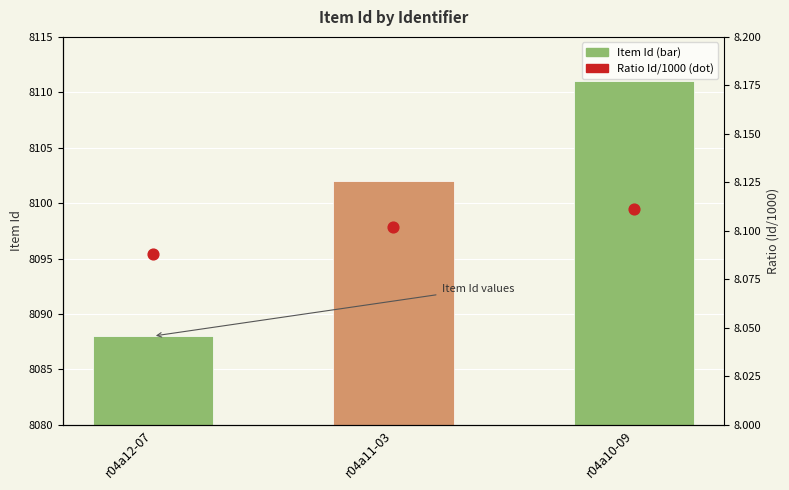

Which series reaches the maximum Y coordinate?

Item Id